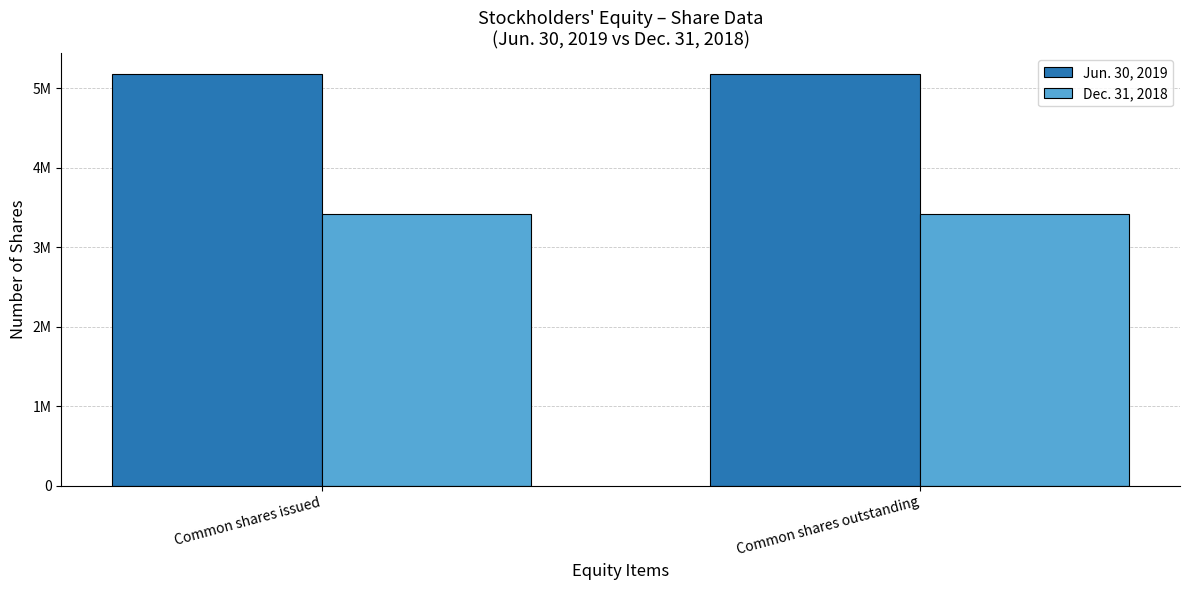

What are all the series names shown in the legend?

Jun. 30, 2019, Dec. 31, 2018